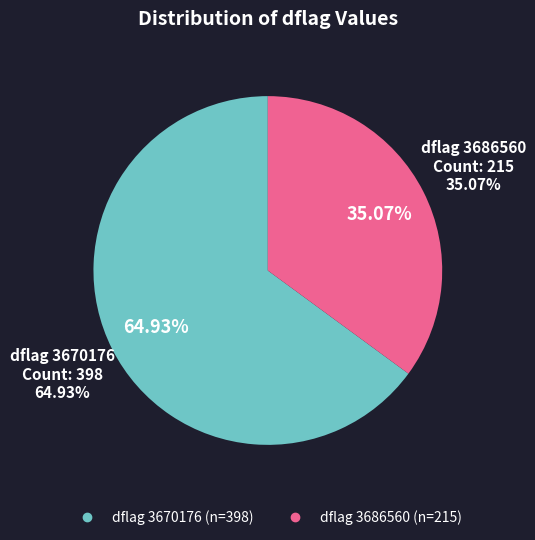

Between 3670176 and 3686560, which is larger?

3670176